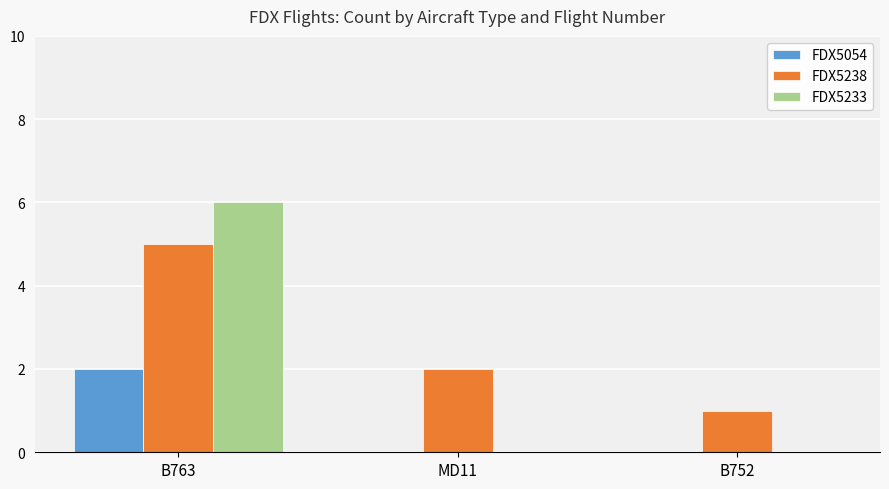

Which series has the widest spread of values?

FDX5233